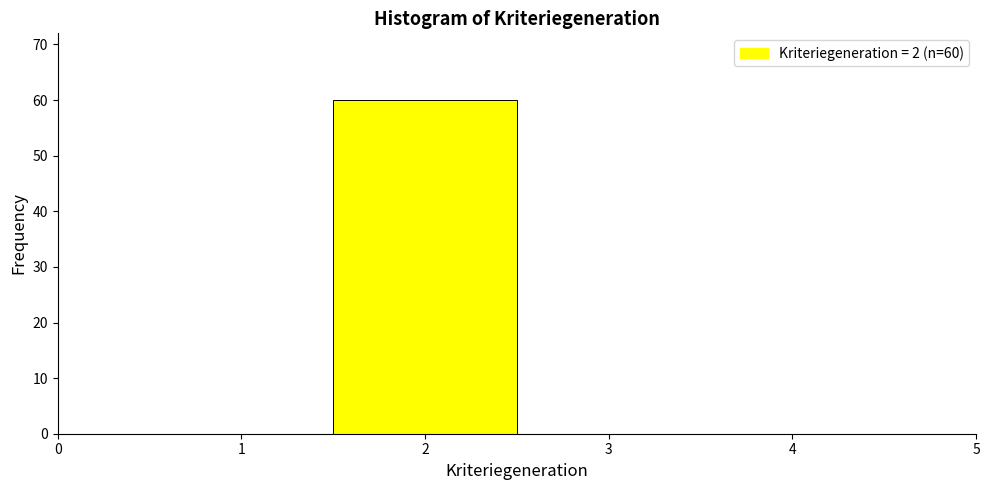

Over which range of the x-axis is the bar tallest?

1.5 to 2.5